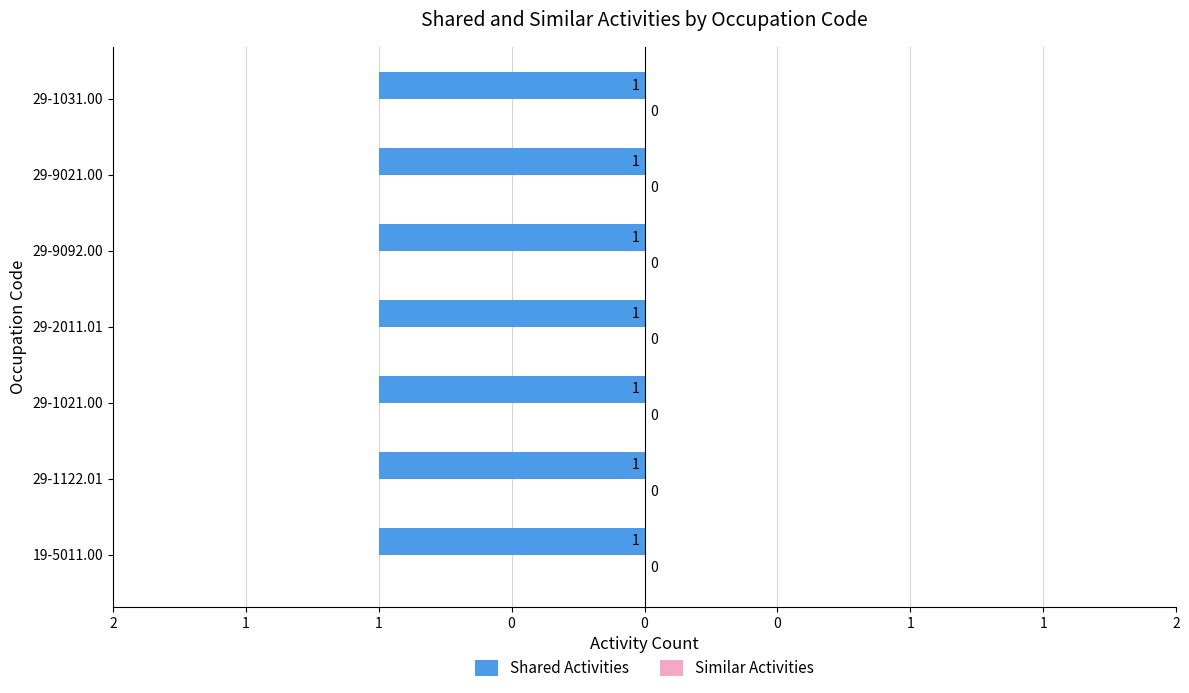

What is the total value across all series at 29-1122.01?

1